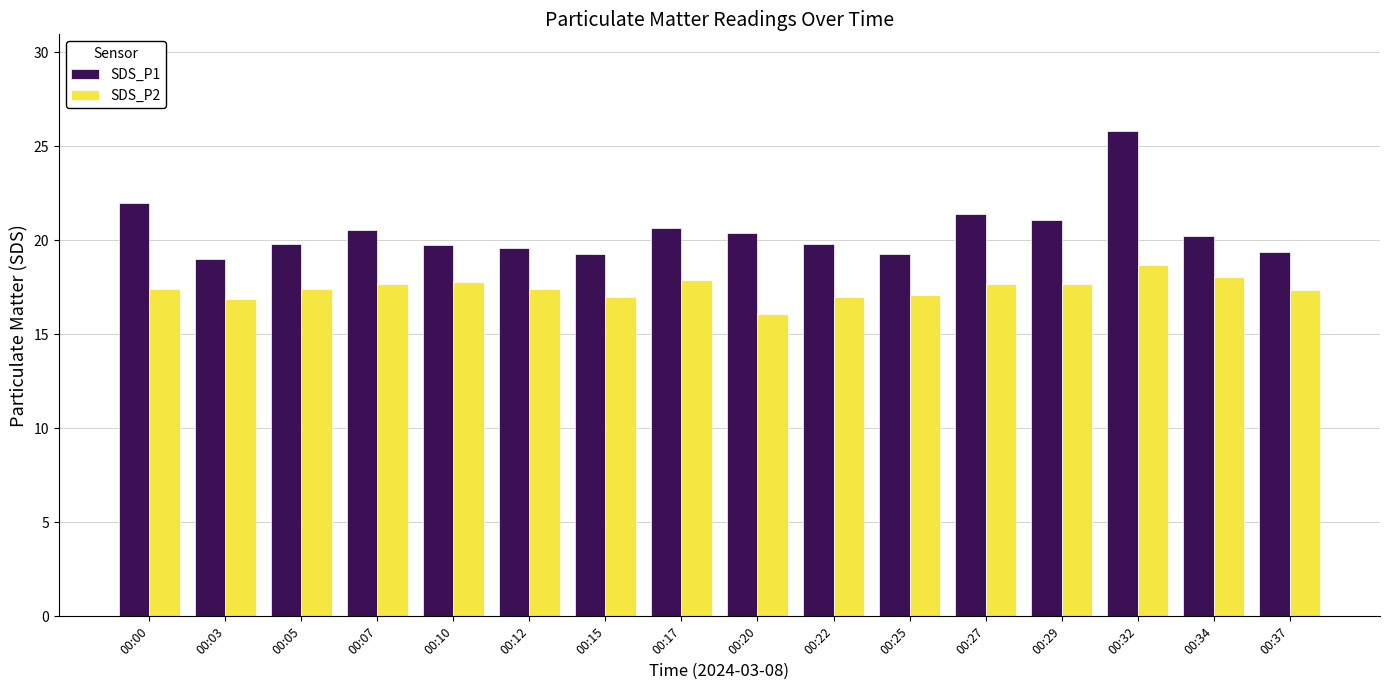

How many data points in SDS_P1 are above 20?

8